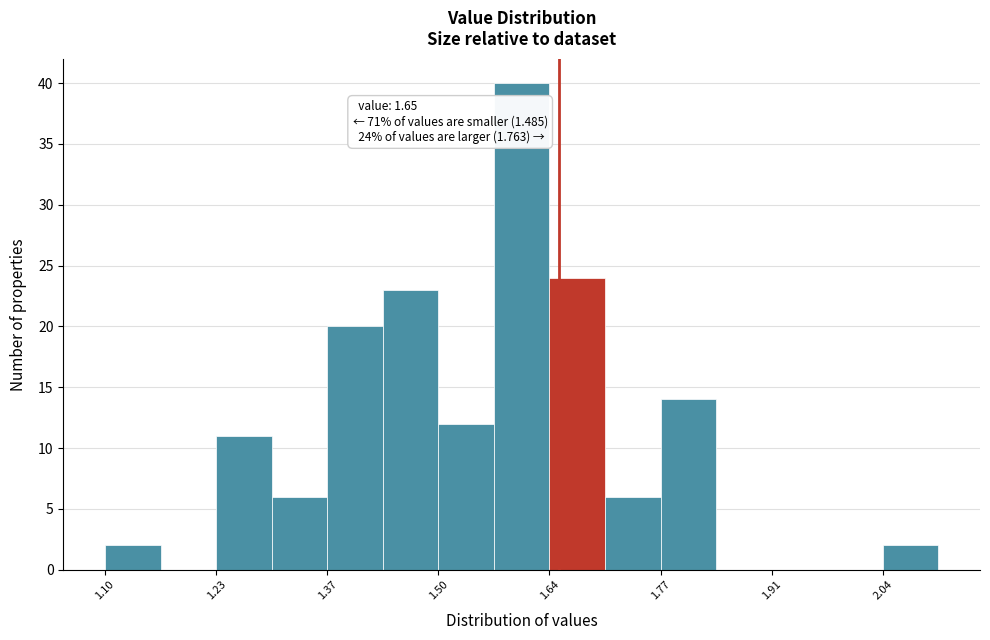

Around what value on the x-axis is the tallest bar? Give the approximate position of its centre, as read against the axis.

1.60